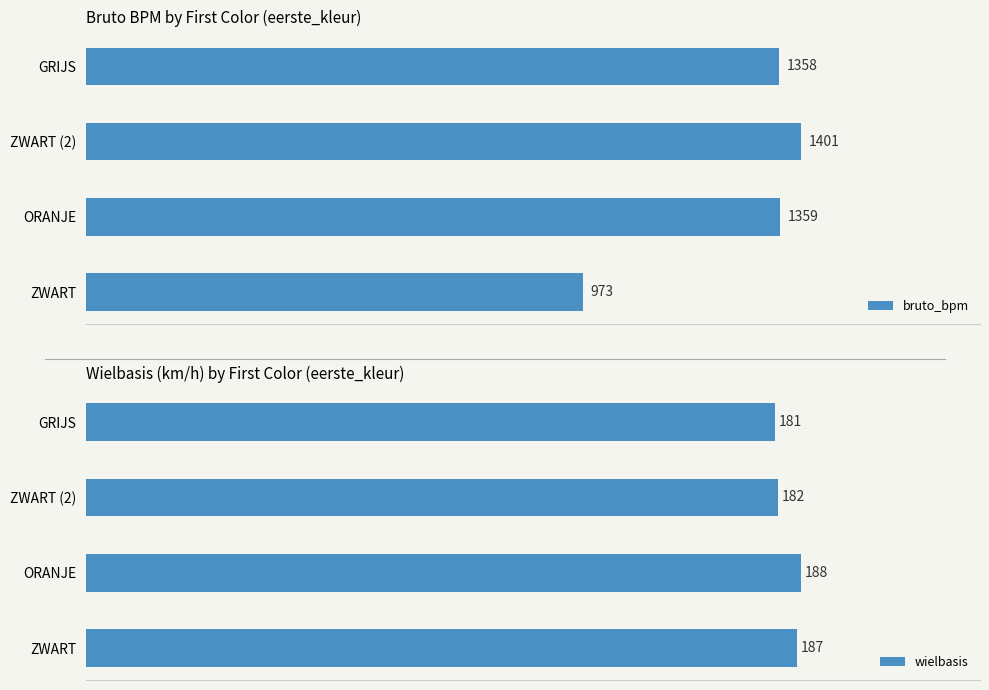

How many distinct data groups are displayed?

2